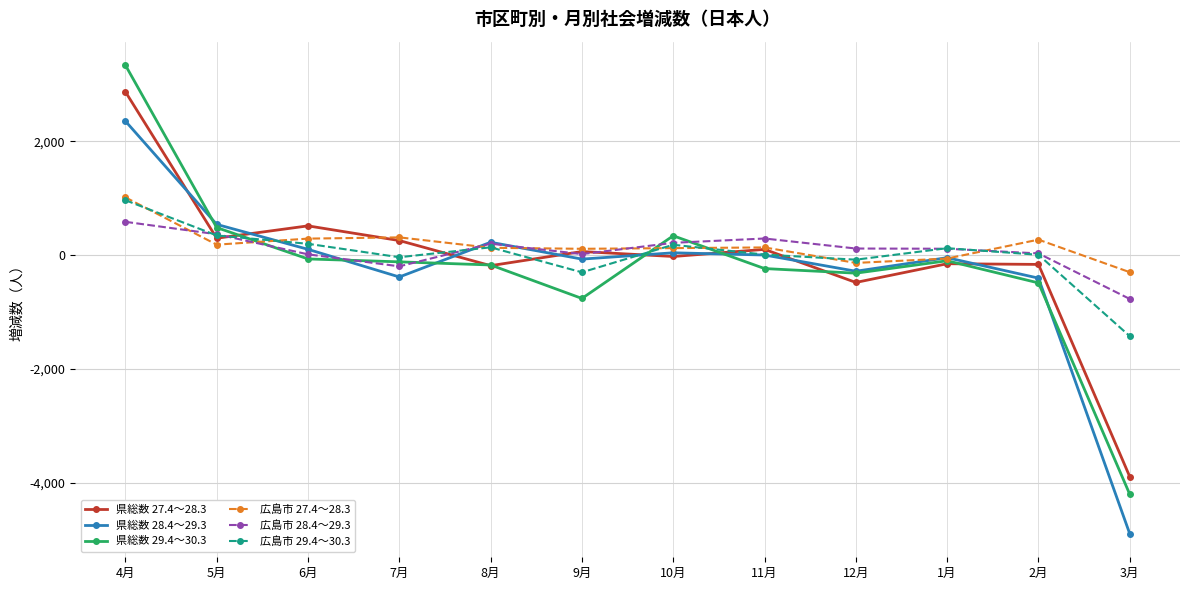

How many lines are shown in the chart?

6